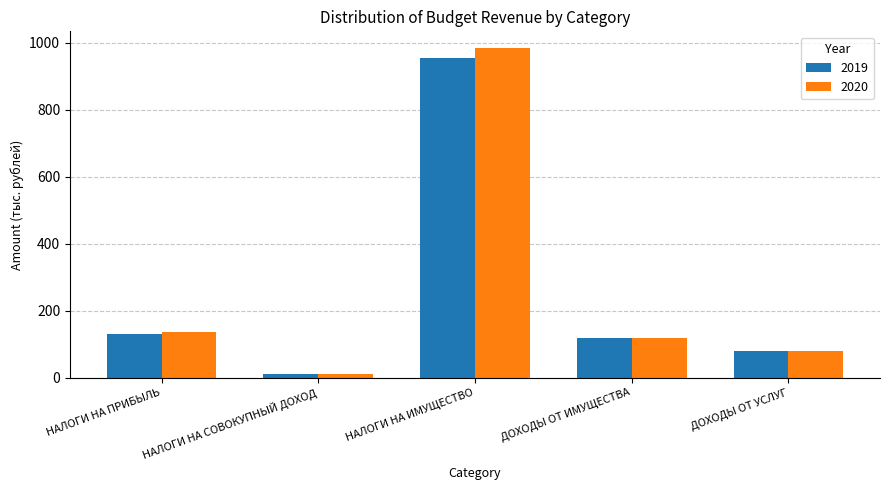

Between НАЛОГИ НА ПРИБЫЛЬ and ДОХОДЫ ОТ ИМУЩЕСТВА, which series saw the biggest shift?

2020